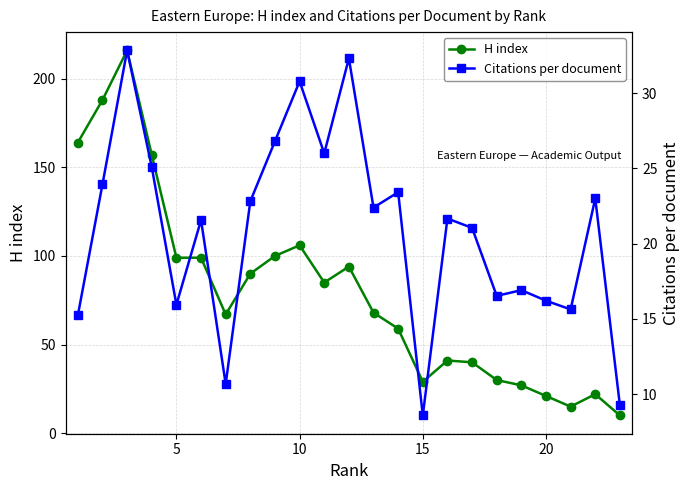

At which label is H index closest to 113?

10